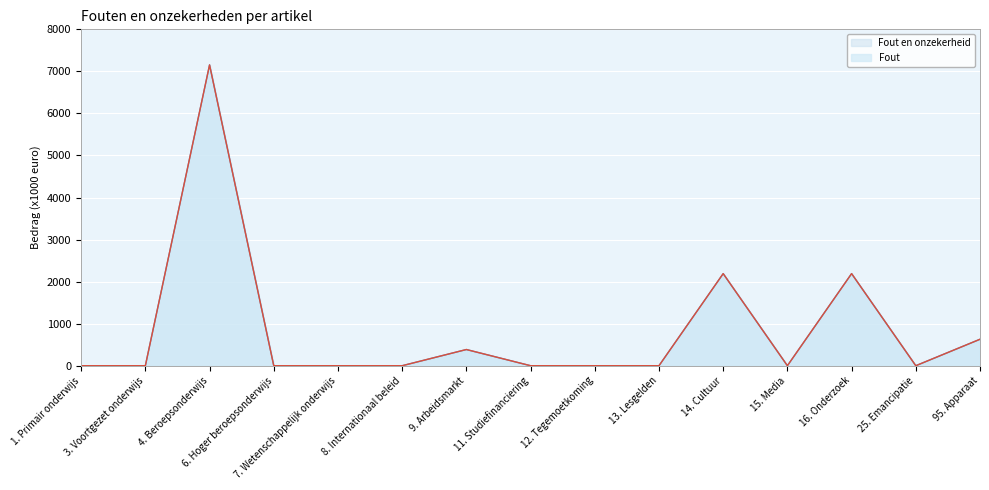

Does the chart display data point markers on the line(s)?

No